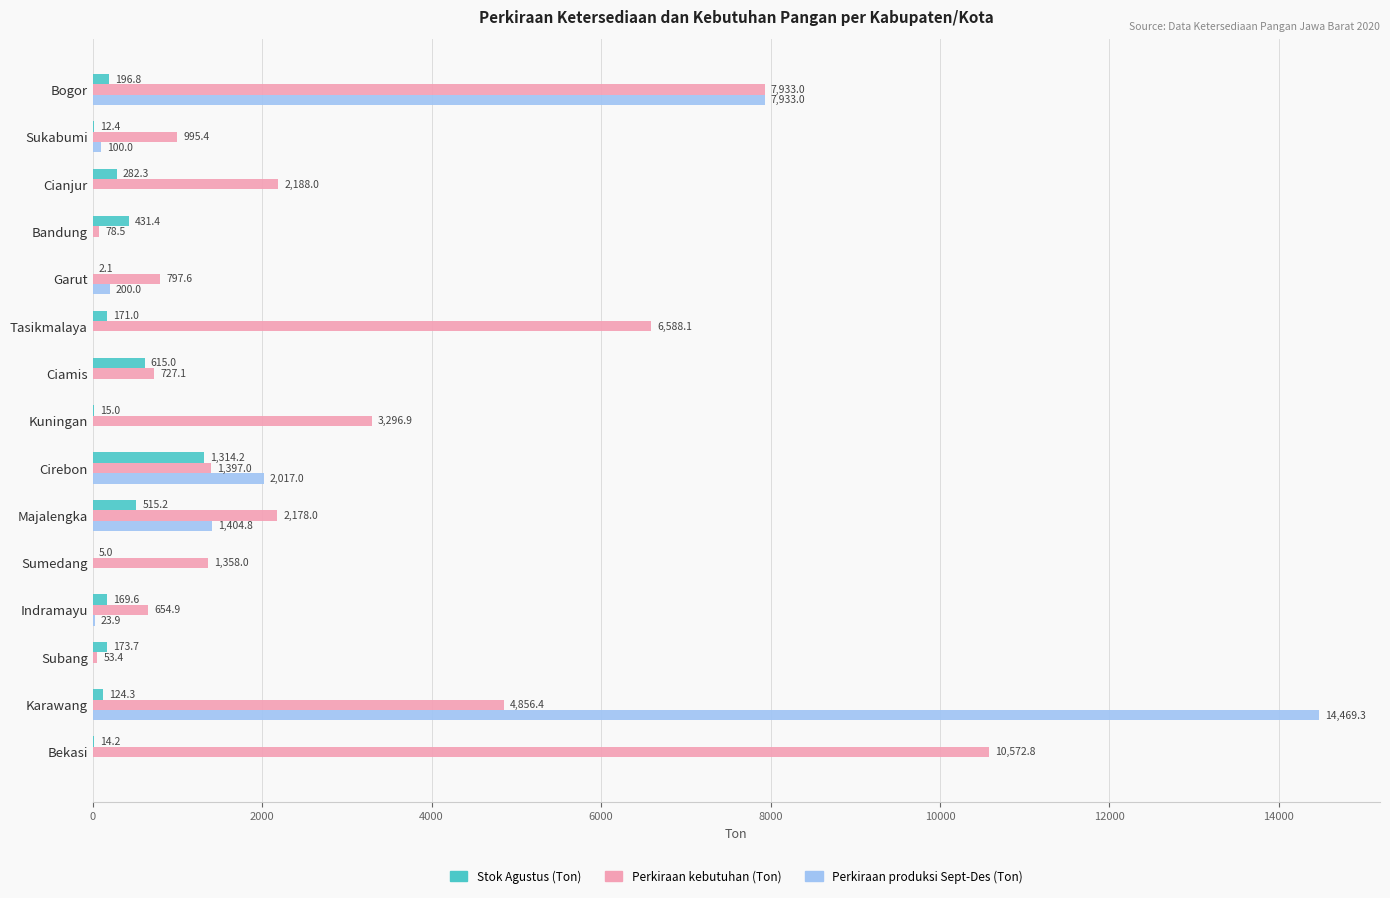

At which category does the chart reach its peak across all series?

Karawang